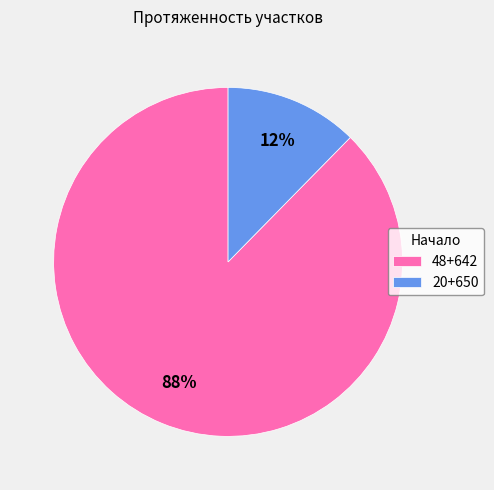

Rank the categories by value from lowest to highest.

20+650, 48+642